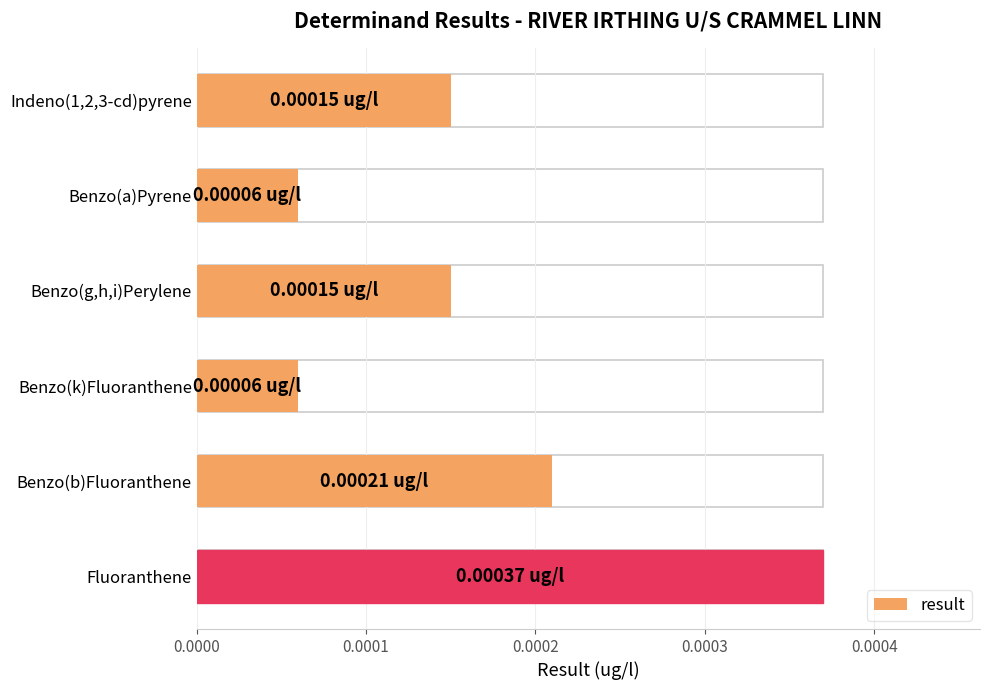

The chart shows a value of 0.0 at Benzo(g,h,i)Perylene. True or false?

False